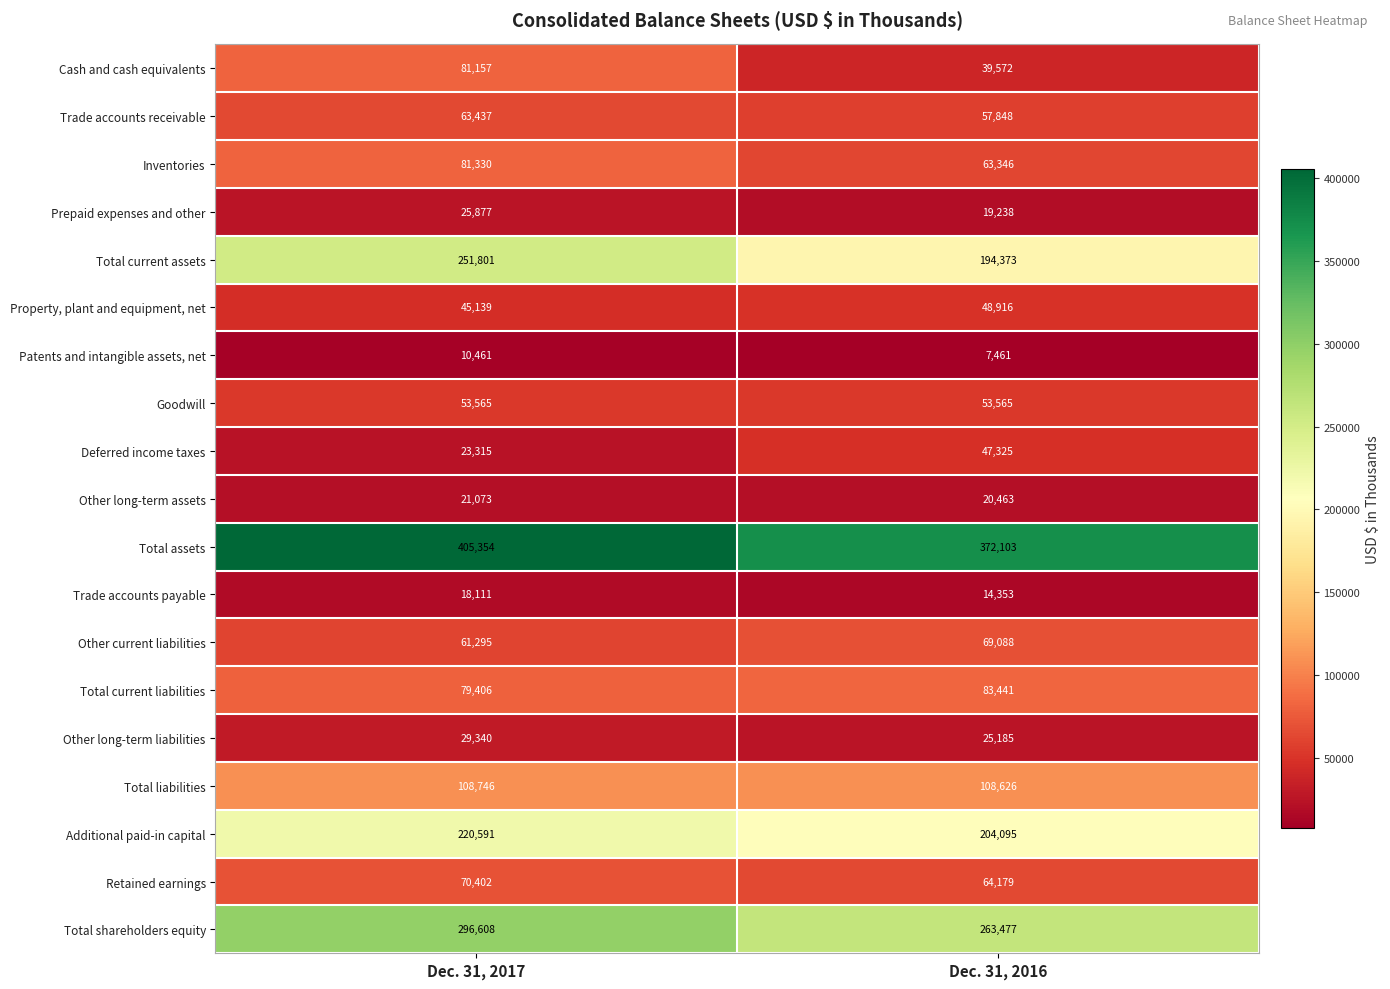

What is the greatest value displayed?

405354